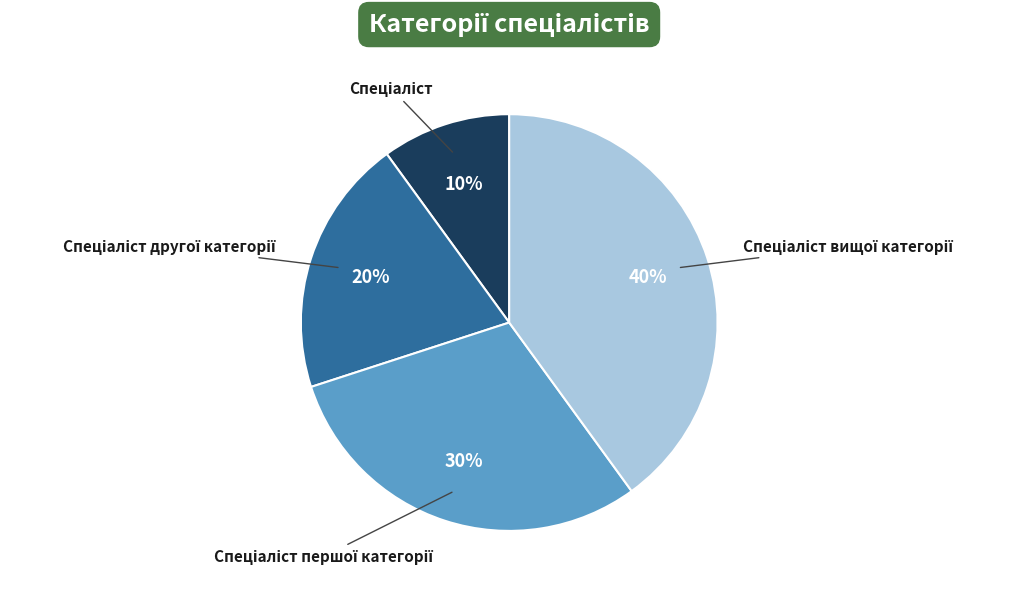

To the nearest percent, what is the average slice percentage?

25%